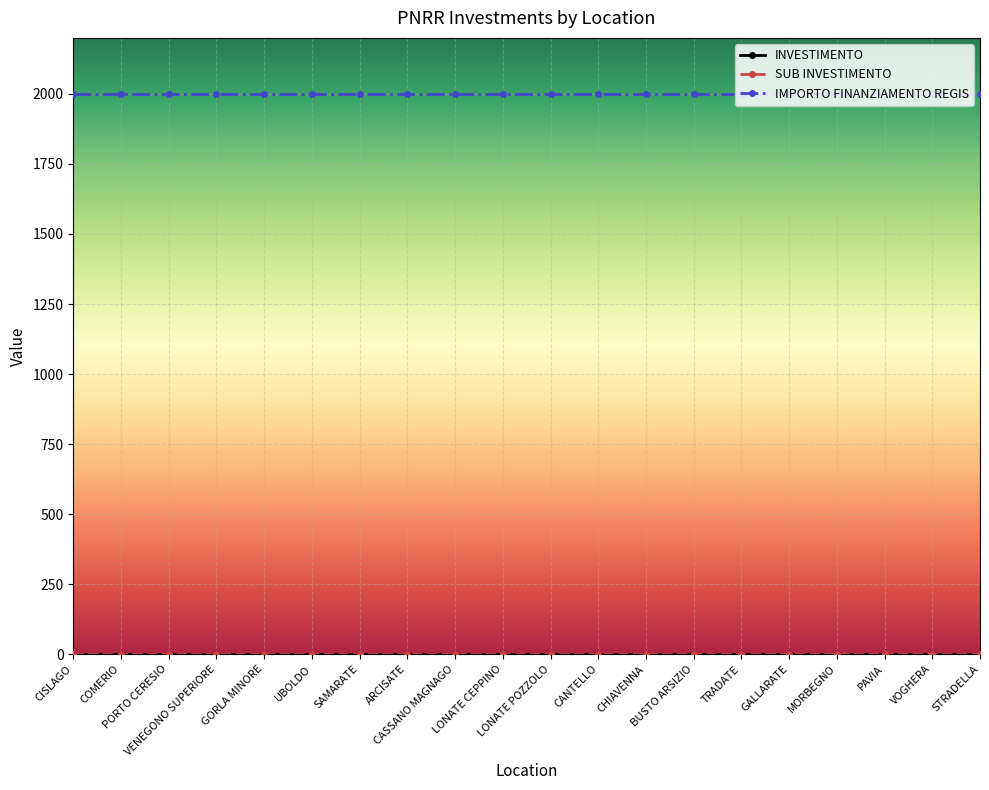

True or false: INVESTIMENTO has more than 0 points higher than both neighbors.

False